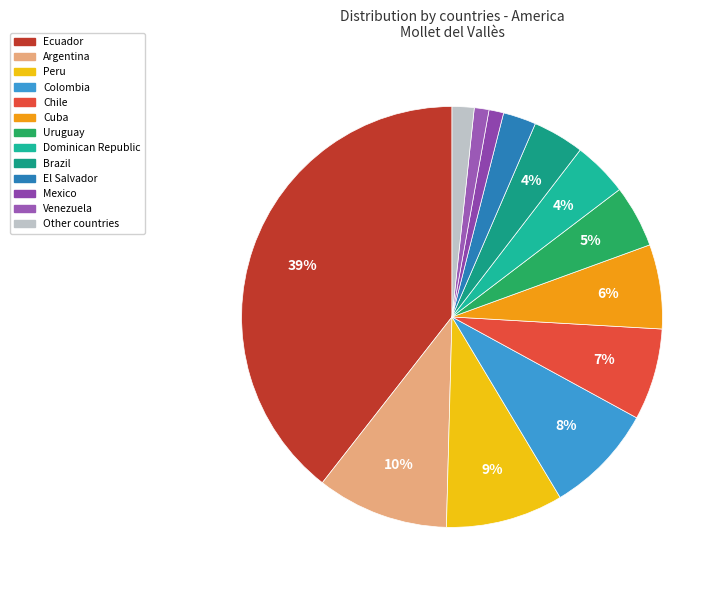

Which has a higher value, Colombia or Chile?

Colombia